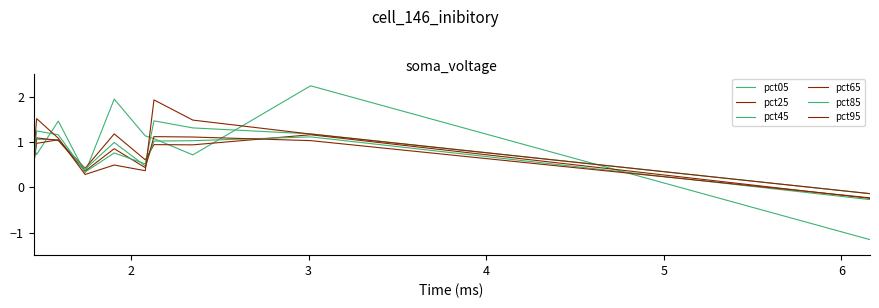

What is the highest value of the pct25 series?

1.2